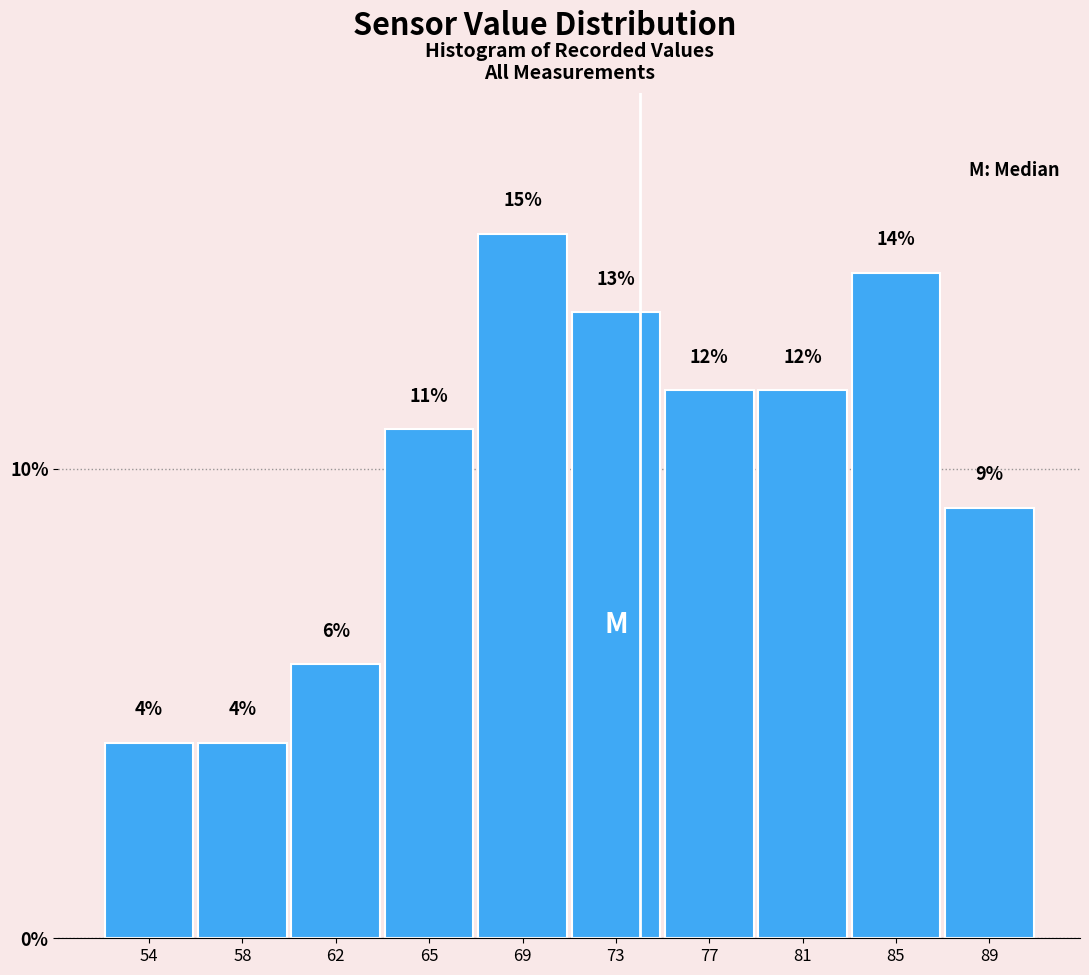

Are the bars horizontal?

No